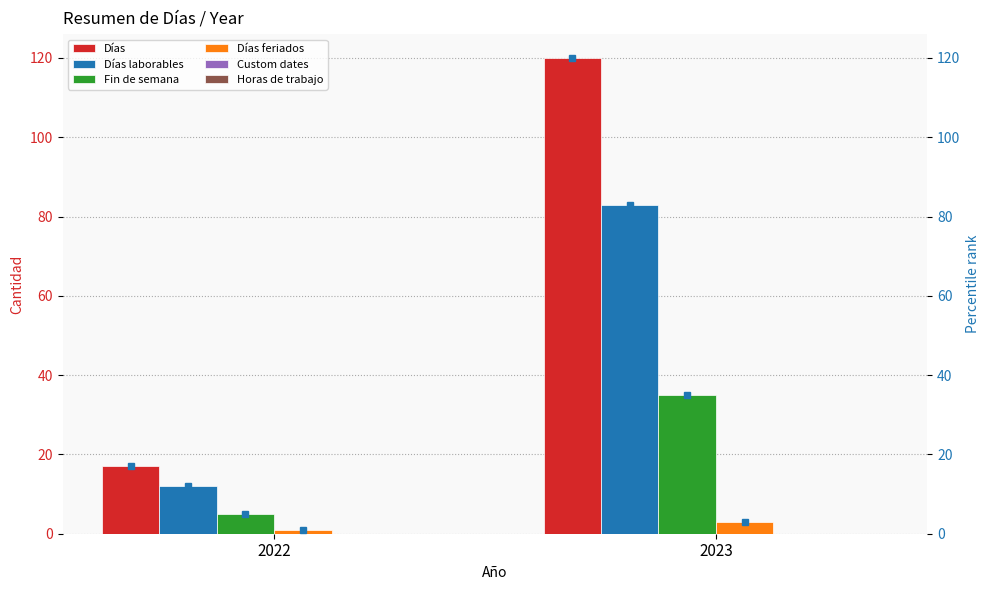

What is the value of the Días feriados bar at the 2nd from the left?

3